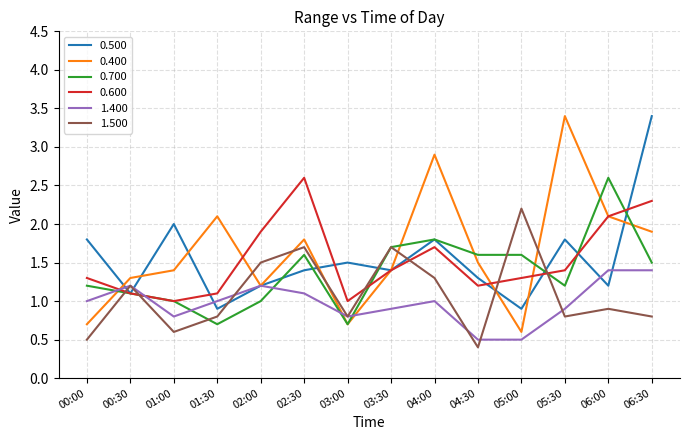

What is the average value of the 0.700 series?

1.4